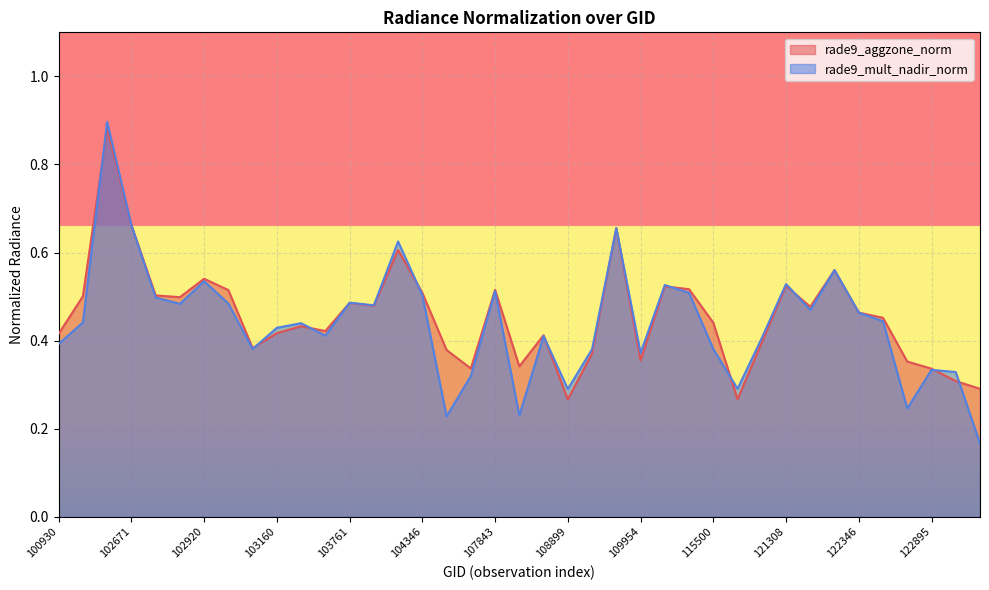

Is it true that rade9_aggzone_norm equals 0.4 at 108729?

True